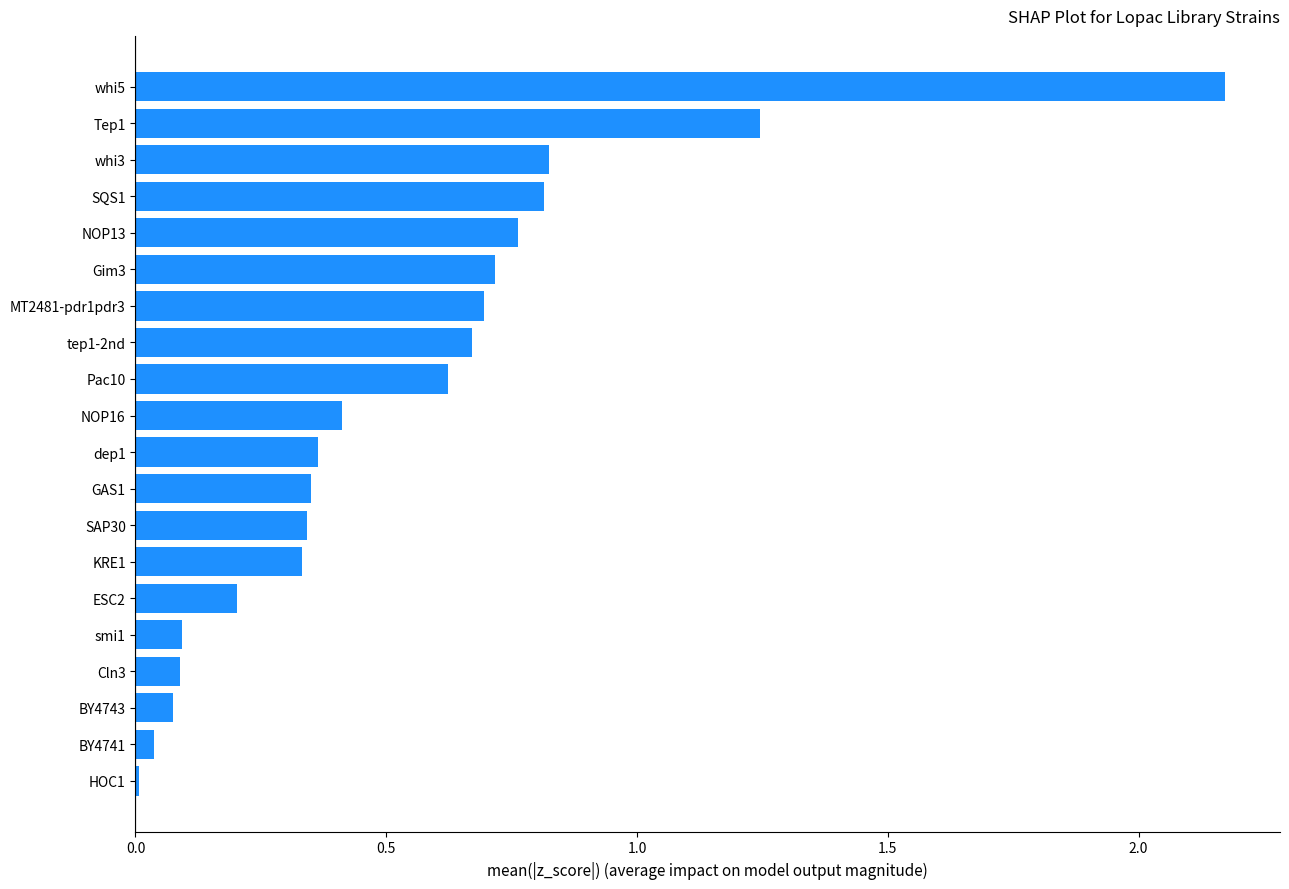

What is the sum of all values?

10.8